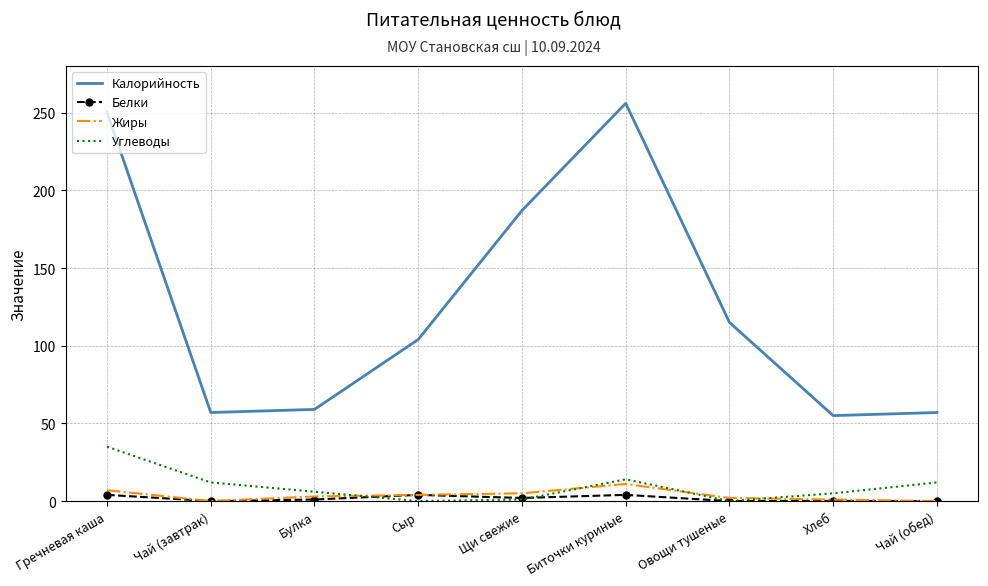

Rank the series by their maximum value, from highest to lowest.

Калорийность, Углеводы, Жиры, Белки